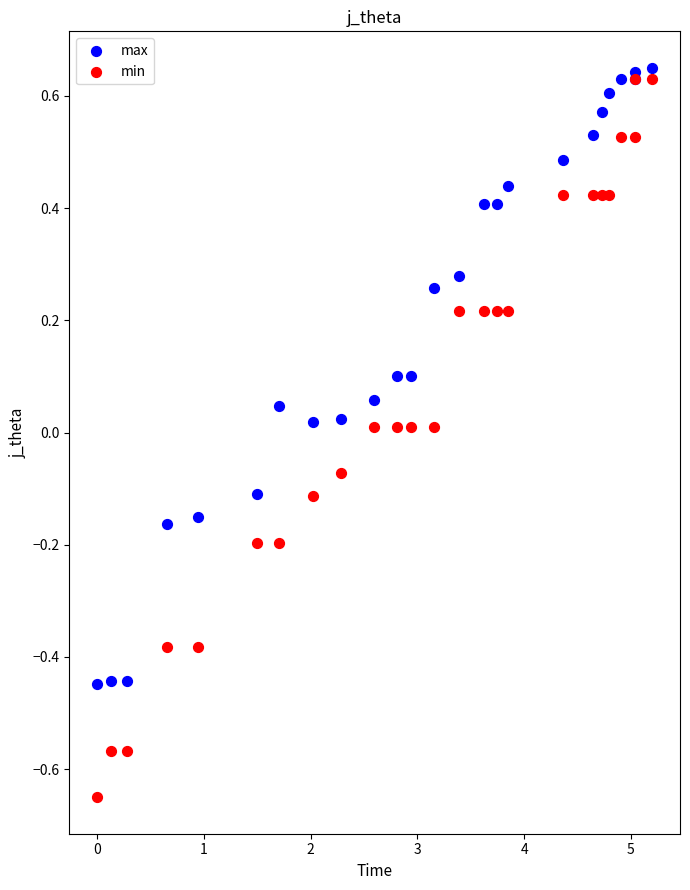

Which series has the widest spread of Y values?

min